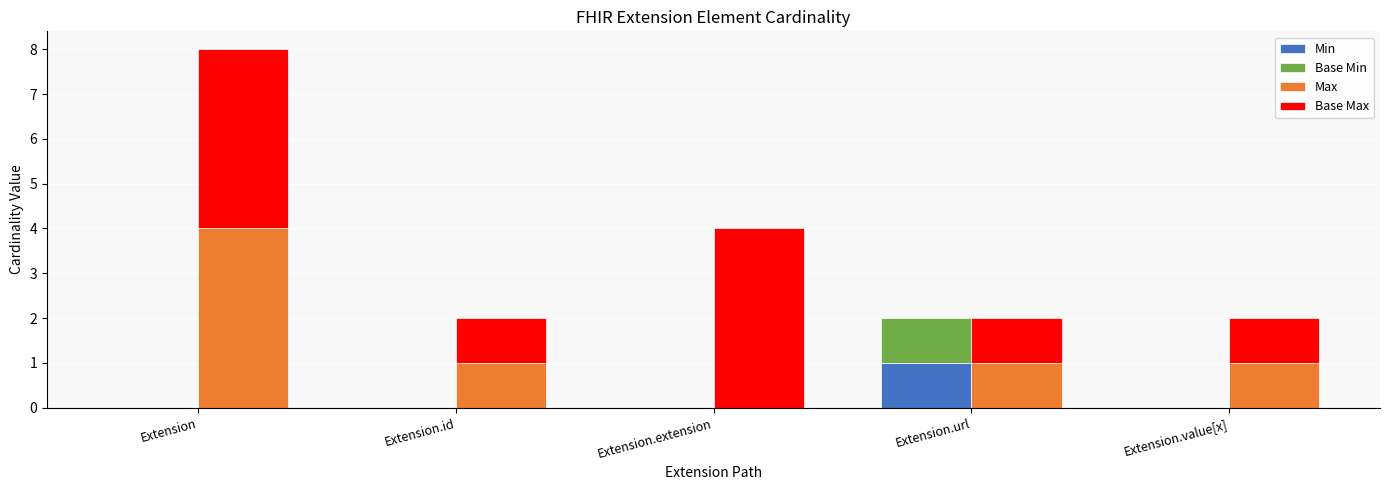

What are all the series names shown in the legend?

Min, Base Min, Max, Base Max